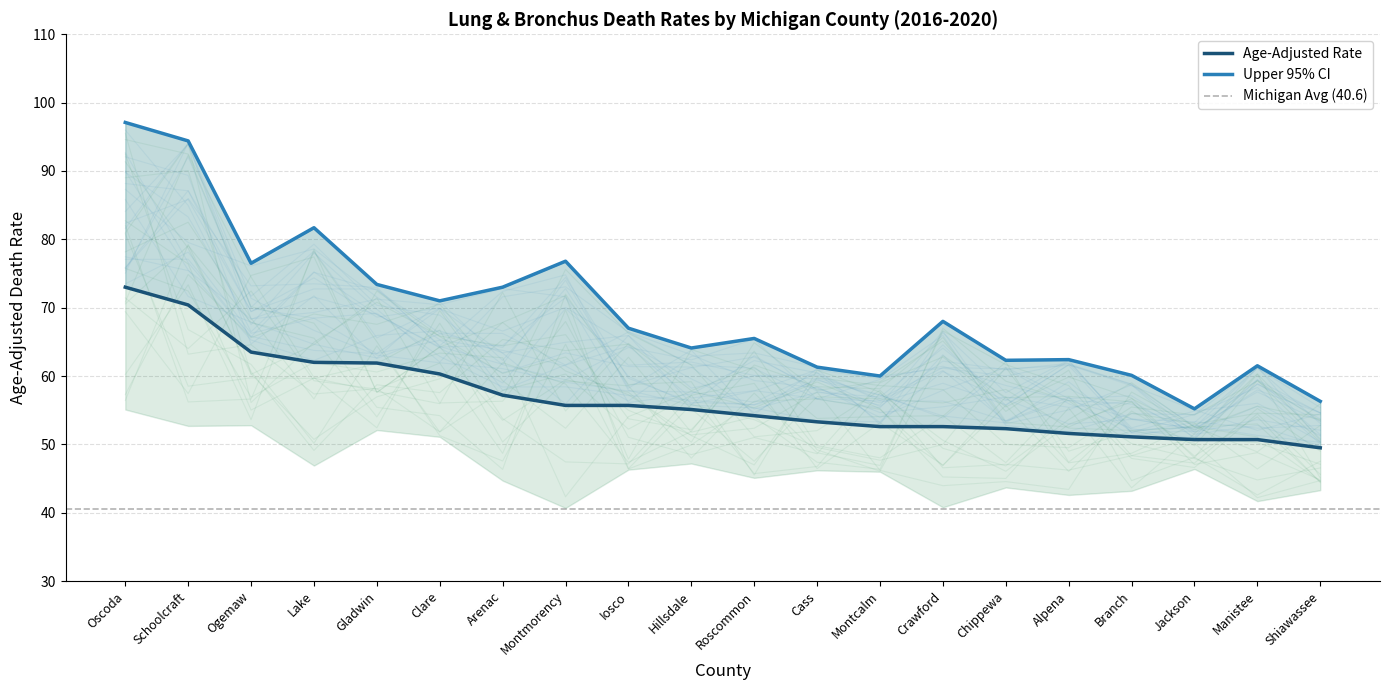

Reading left to right, transcribe all the data shown in this chart.

Age-Adjusted Death Rate: Oscoda=73.0	Schoolcraft=70.4	Ogemaw=63.5	Lake=62.0	Gladwin=61.9	Clare=60.3	Arenac=57.2	Montmorency=55.7	Iosco=55.7	Hillsdale=55.1	Roscommon=54.2	Cass=53.3	Montcalm=52.6	Crawford=52.6	Chippewa=52.3	Alpena=51.6	Branch=51.1	Jackson=50.7	Manistee=50.7	Shiawassee=49.5
Upper CI (Rate): Oscoda=97.1	Schoolcraft=94.4	Ogemaw=76.5	Lake=81.7	Gladwin=73.4	Clare=71.0	Arenac=73.0	Montmorency=76.8	Iosco=67.0	Hillsdale=64.1	Roscommon=65.5	Cass=61.3	Montcalm=60.0	Crawford=68.0	Chippewa=62.3	Alpena=62.4	Branch=60.1	Jackson=55.2	Manistee=61.5	Shiawassee=56.3